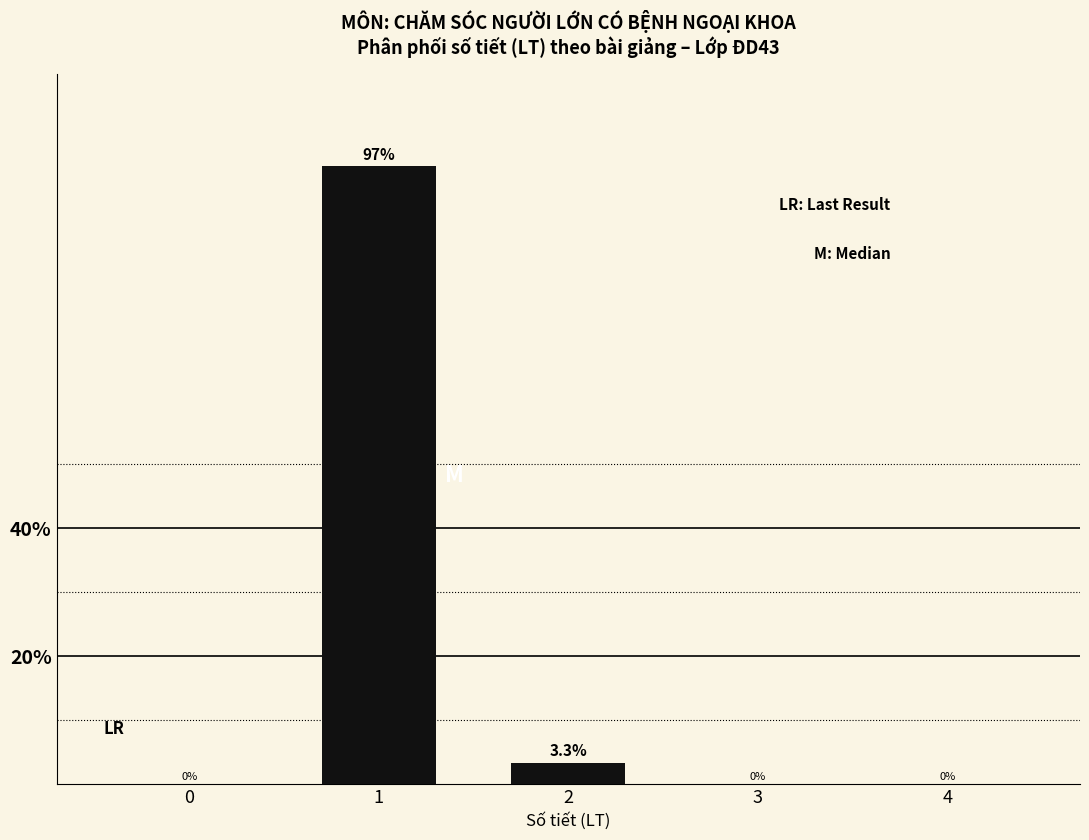

Reading left to right, extract all data points from this chart.

0=0.0	1=96.7	2=3.3	3=0.0	4=0.0